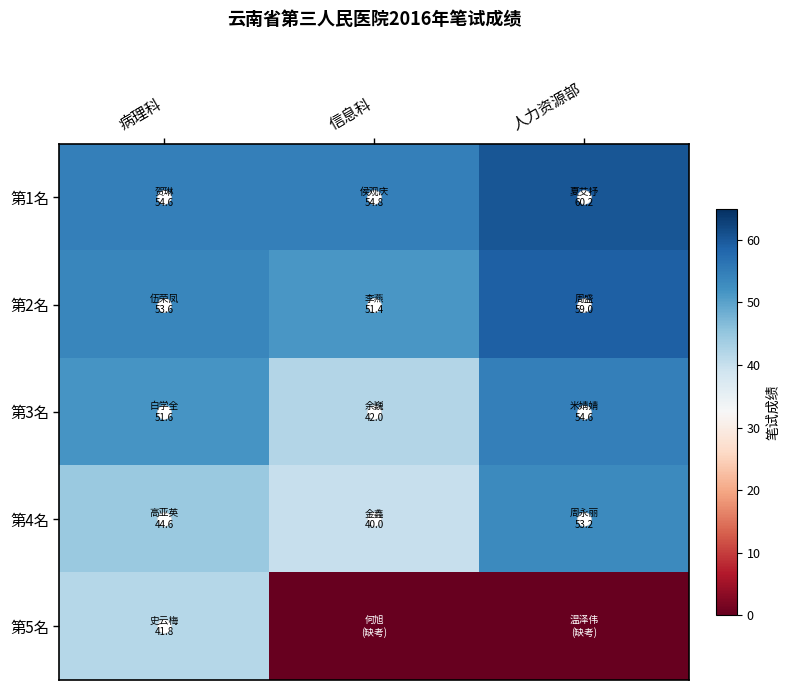

Which has a higher value, 病理科 or 人力资源部?

人力资源部